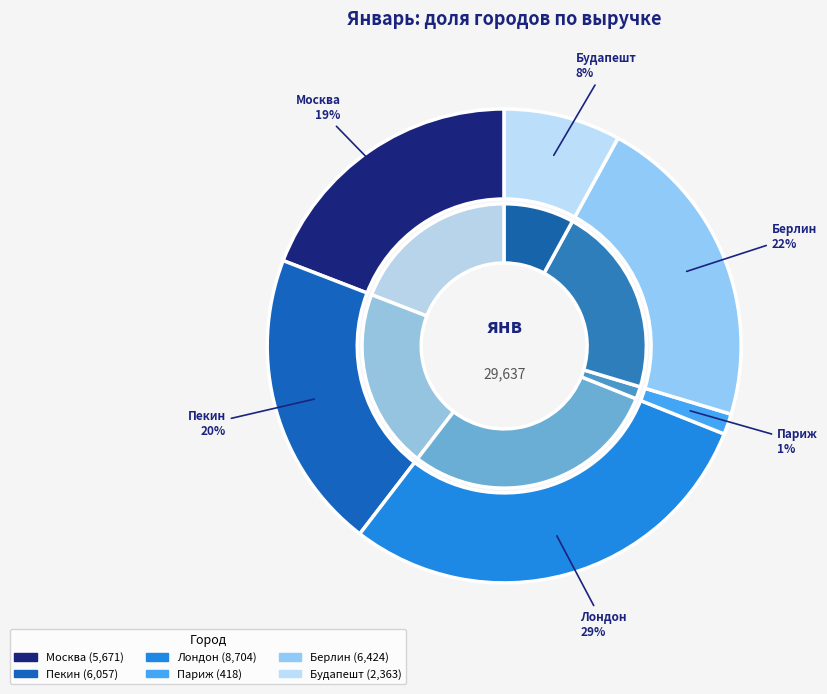

What percentage is the Пекин slice, to the nearest percent?

20%